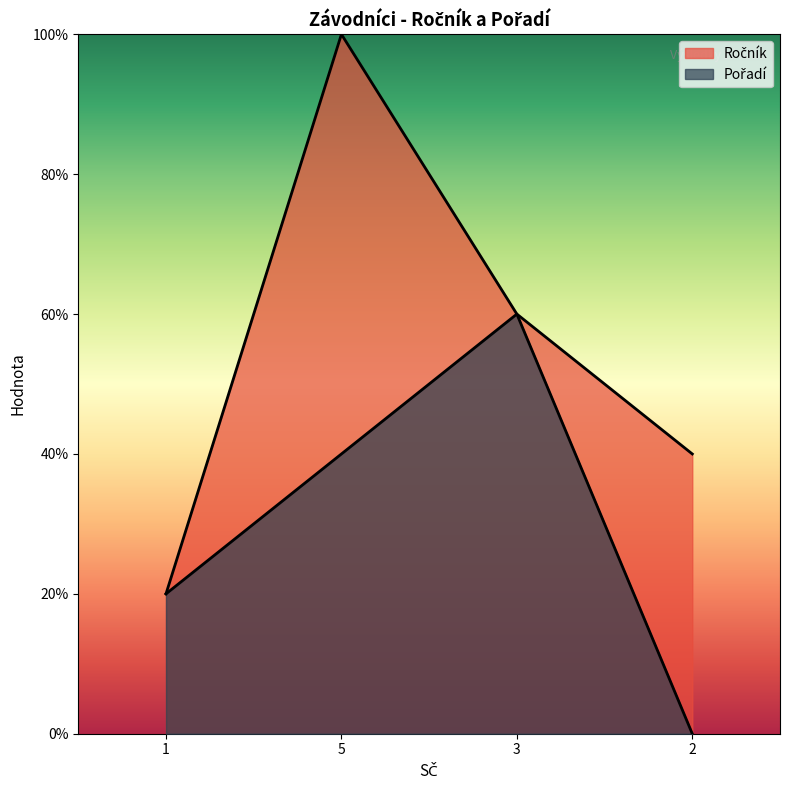

Does the chart display data point markers on the line(s)?

No